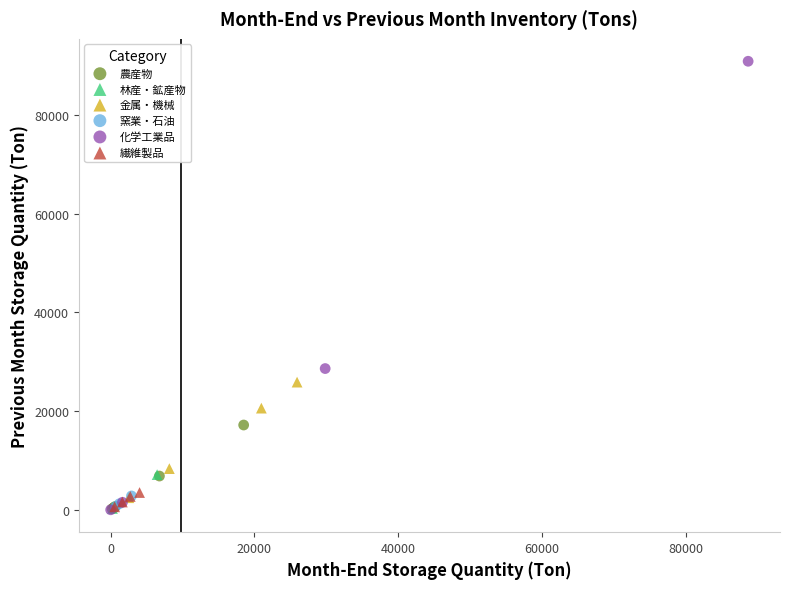

Which series reaches the maximum Y coordinate?

化学工業品